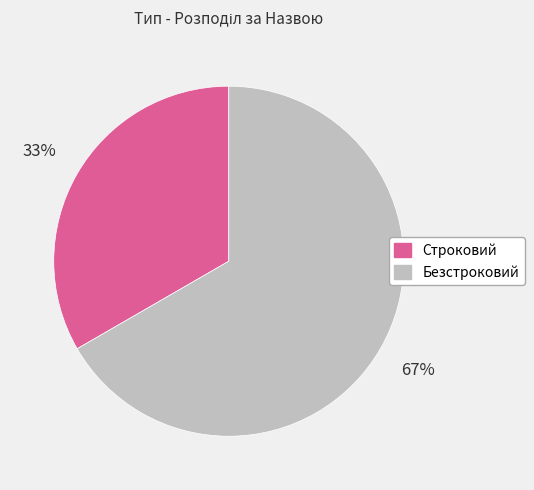

Is the sum of Строковий and Безстроковий greater than half?

Yes